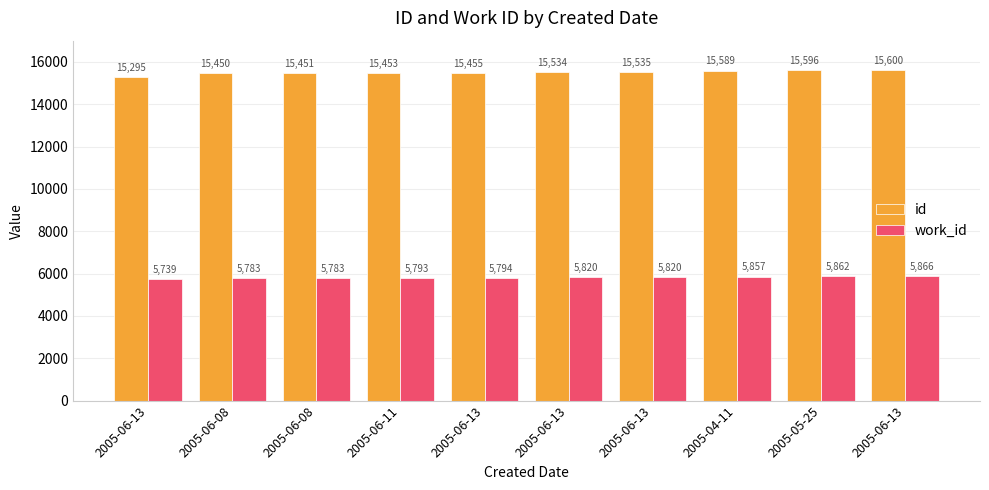

What is the minimum value for work_id?

5739